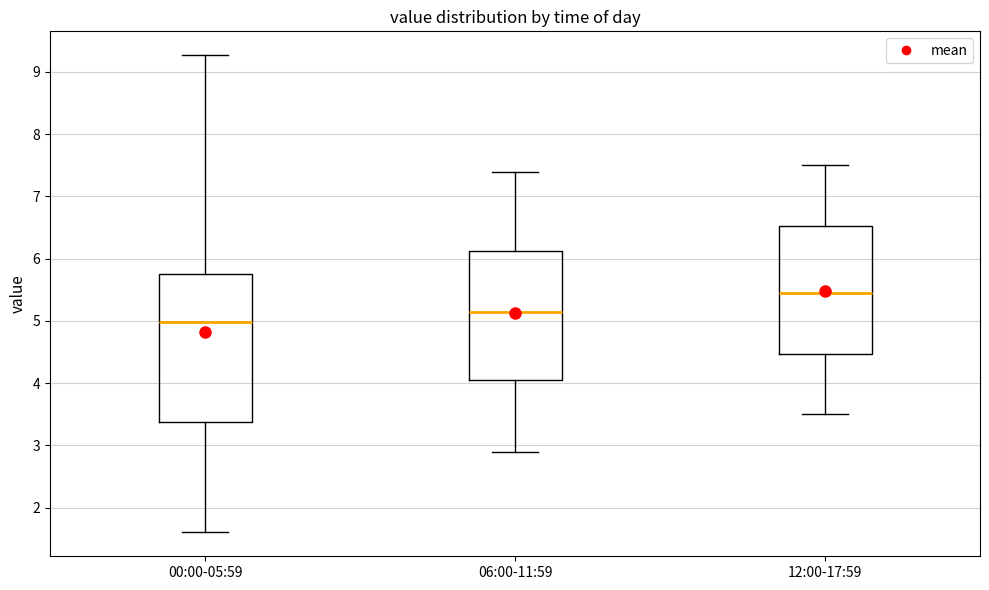

Which box's median line is the highest?

12:00-17:59